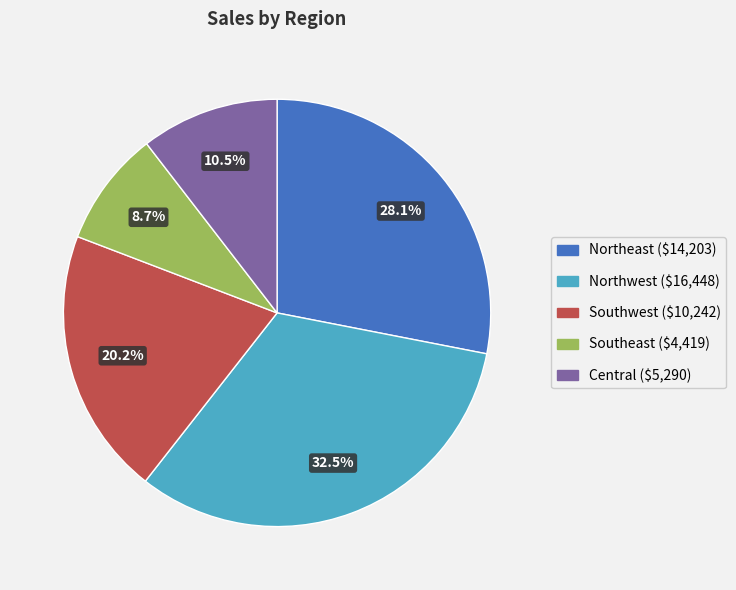

Which slice is the largest?

Northwest ($16,448)